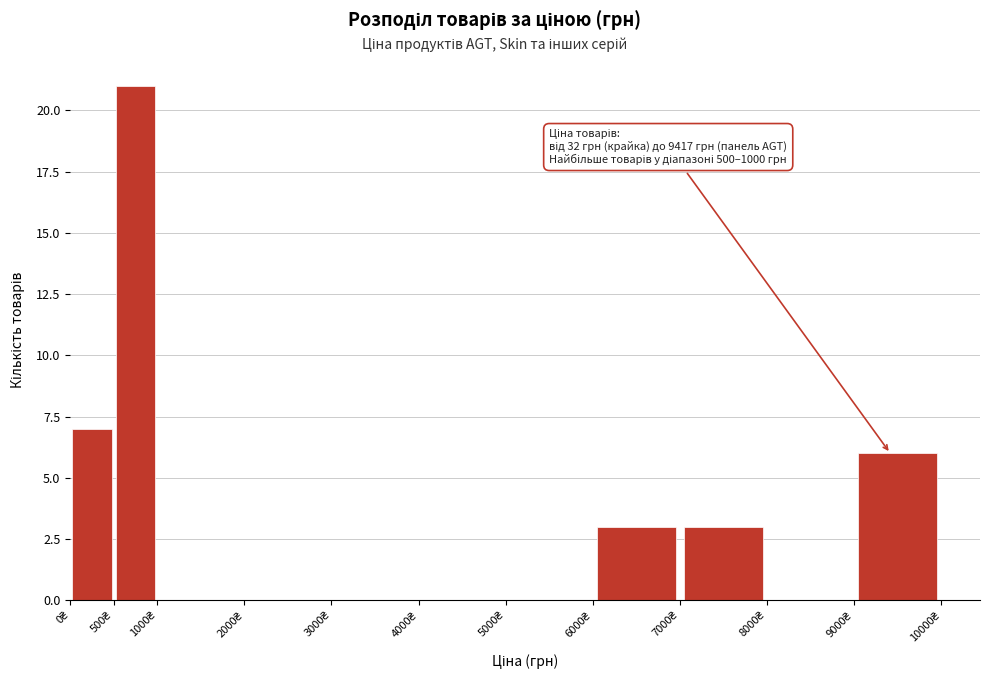

Which range on the x-axis has the tallest bar?

500 to 1000